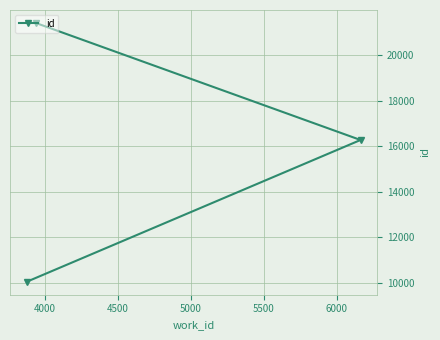

Is this an area chart (filled region under the line)?

No